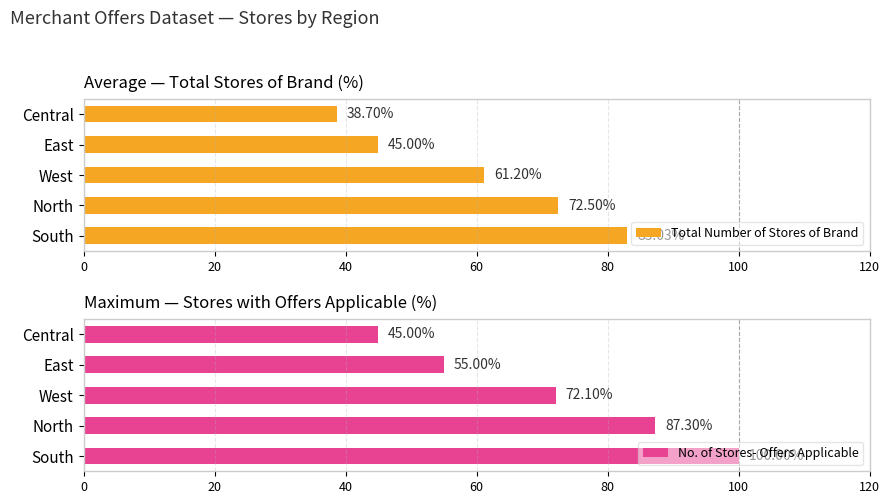

List the labels in order of Total Number of Stores of Brand value, smallest first.

Central, East, West, North, South